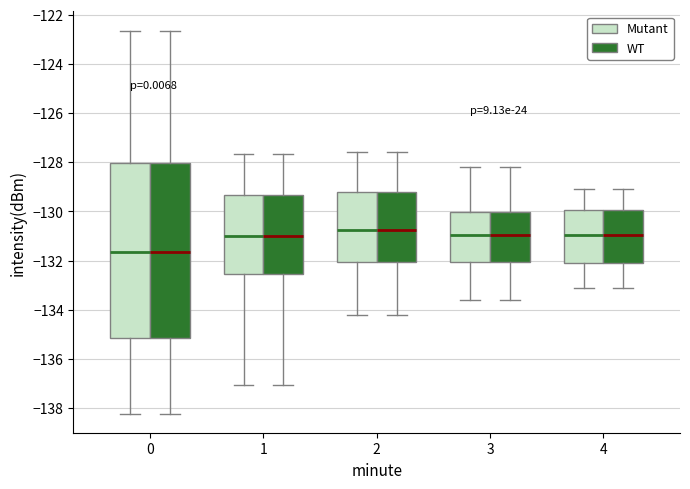

Where does the upper whisker of the box for 0 (Mutant) end on the y-axis? The values are not printed on the chart, so give them approximately, as read against the axis.

-122.6